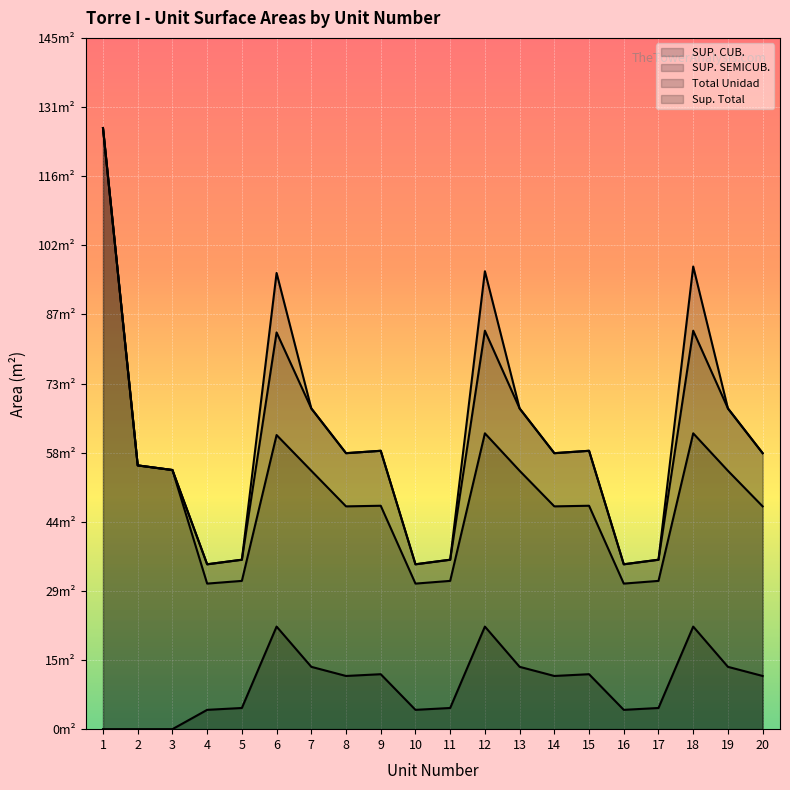

What is the approximate value of SUP. CUB. at 12?

62.2